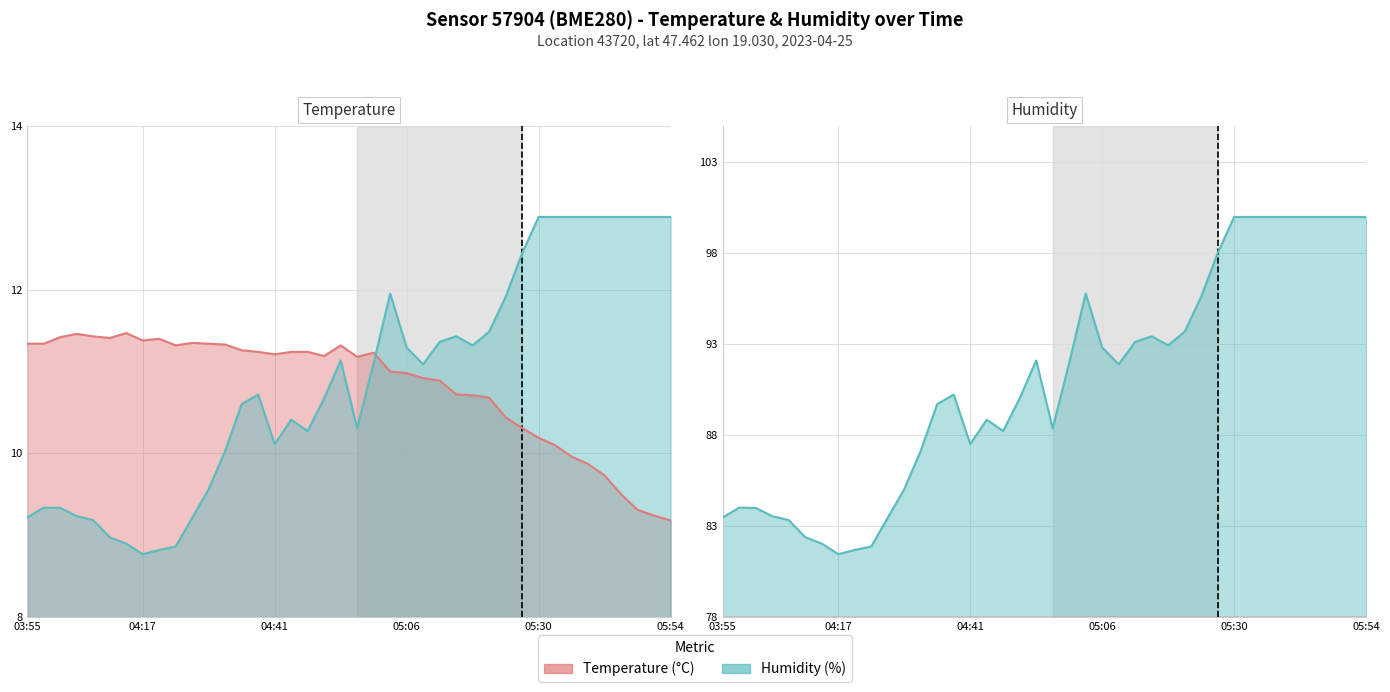

What is the average value of the humidity series?

10.9